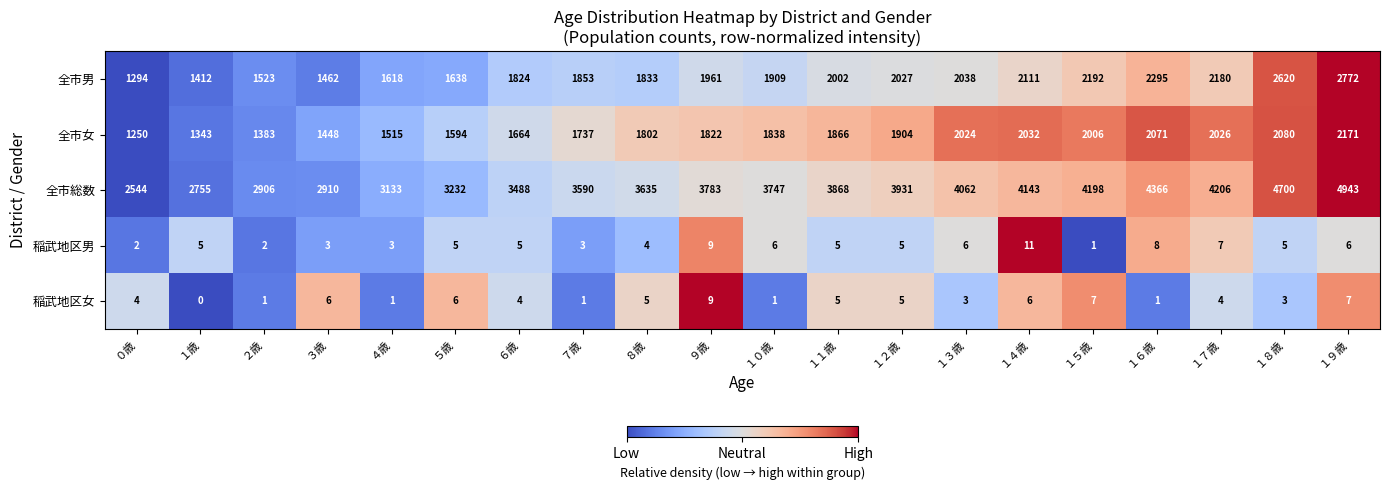

The value of 全市女 at １２歳 is 2551. True or false?

False